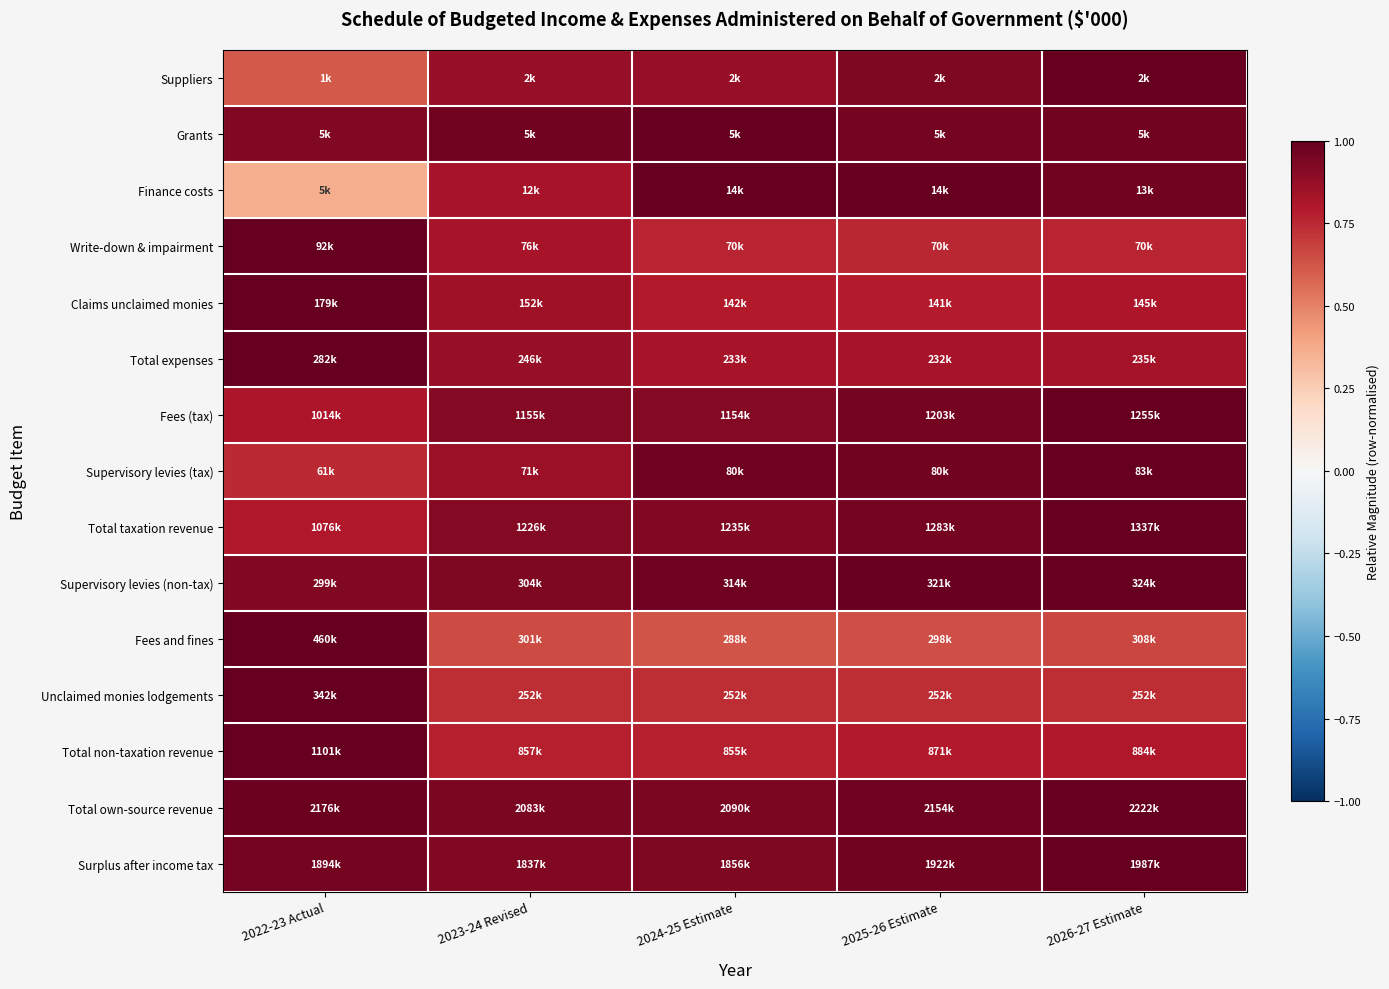

Reading left to right, what are all the values shown in this chart?

Suppliers: 2022-23 Actual=0.6	2023-24 Revised=0.9	2024-25 Estimate=0.9	2025-26 Estimate=0.9	2026-27 Estimate=1.0
Grants: 2022-23 Actual=0.9	2023-24 Revised=1.0	2024-25 Estimate=1.0	2025-26 Estimate=1.0	2026-27 Estimate=1.0
Finance costs: 2022-23 Actual=0.4	2023-24 Revised=0.8	2024-25 Estimate=1.0	2025-26 Estimate=1.0	2026-27 Estimate=1.0
Write-down & impairment: 2022-23 Actual=1.0	2023-24 Revised=0.8	2024-25 Estimate=0.8	2025-26 Estimate=0.8	2026-27 Estimate=0.8
Claims unclaimed monies: 2022-23 Actual=1.0	2023-24 Revised=0.8	2024-25 Estimate=0.8	2025-26 Estimate=0.8	2026-27 Estimate=0.8
Total expenses: 2022-23 Actual=1.0	2023-24 Revised=0.9	2024-25 Estimate=0.8	2025-26 Estimate=0.8	2026-27 Estimate=0.8
Fees (tax): 2022-23 Actual=0.8	2023-24 Revised=0.9	2024-25 Estimate=0.9	2025-26 Estimate=1.0	2026-27 Estimate=1.0
Supervisory levies (tax): 2022-23 Actual=0.7	2023-24 Revised=0.9	2024-25 Estimate=1.0	2025-26 Estimate=1.0	2026-27 Estimate=1.0
Total taxation revenue: 2022-23 Actual=0.8	2023-24 Revised=0.9	2024-25 Estimate=0.9	2025-26 Estimate=1.0	2026-27 Estimate=1.0
Supervisory levies (non-tax): 2022-23 Actual=0.9	2023-24 Revised=0.9	2024-25 Estimate=1.0	2025-26 Estimate=1.0	2026-27 Estimate=1.0
Fees and fines: 2022-23 Actual=1.0	2023-24 Revised=0.7	2024-25 Estimate=0.6	2025-26 Estimate=0.6	2026-27 Estimate=0.7
Unclaimed monies lodgements: 2022-23 Actual=1.0	2023-24 Revised=0.7	2024-25 Estimate=0.7	2025-26 Estimate=0.7	2026-27 Estimate=0.7
Total non-taxation revenue: 2022-23 Actual=1.0	2023-24 Revised=0.8	2024-25 Estimate=0.8	2025-26 Estimate=0.8	2026-27 Estimate=0.8
Total own-source revenue: 2022-23 Actual=1.0	2023-24 Revised=0.9	2024-25 Estimate=0.9	2025-26 Estimate=1.0	2026-27 Estimate=1.0
Surplus after income tax: 2022-23 Actual=1.0	2023-24 Revised=0.9	2024-25 Estimate=0.9	2025-26 Estimate=1.0	2026-27 Estimate=1.0